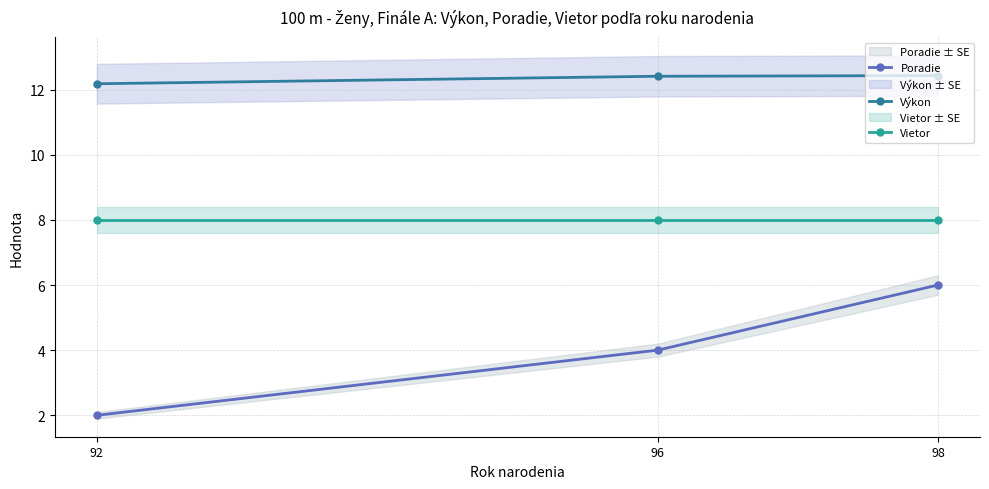

Reading left to right, transcribe all the data shown in this chart.

Poradie: 2.0	4.0	6.0
Výkon: 12.2	12.4	12.4
Vietor: 8.0	8.0	8.0